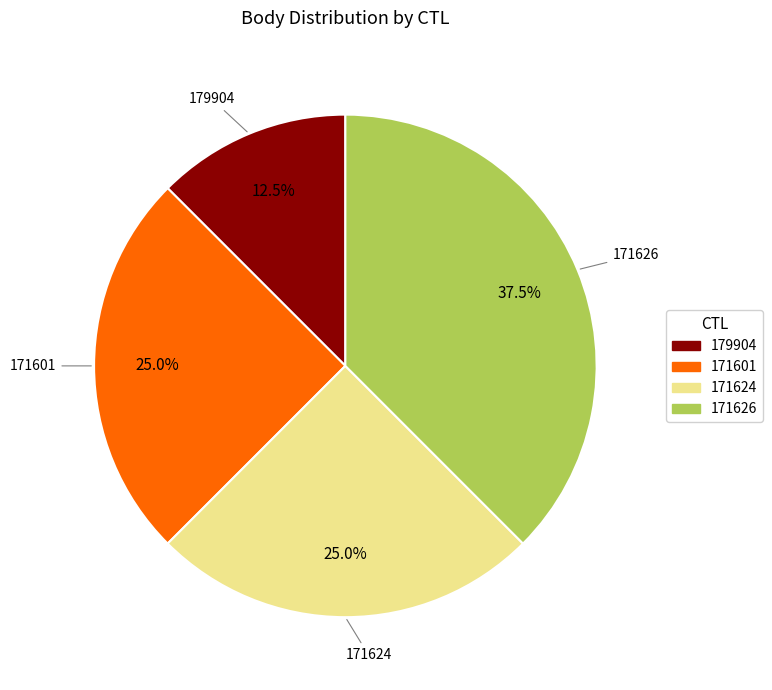

What percentage is NOT represented by 171626?

62.5%